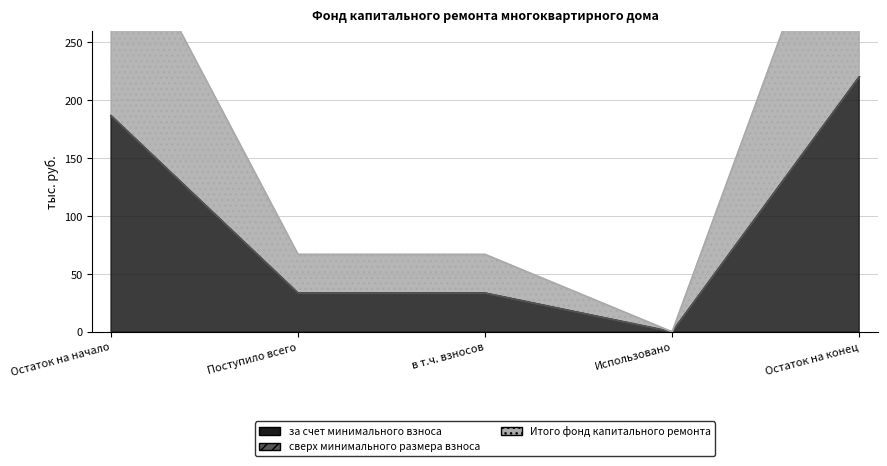

Is it true that за счет минимального взноса equals 219.9 at Остаток на конец?

True